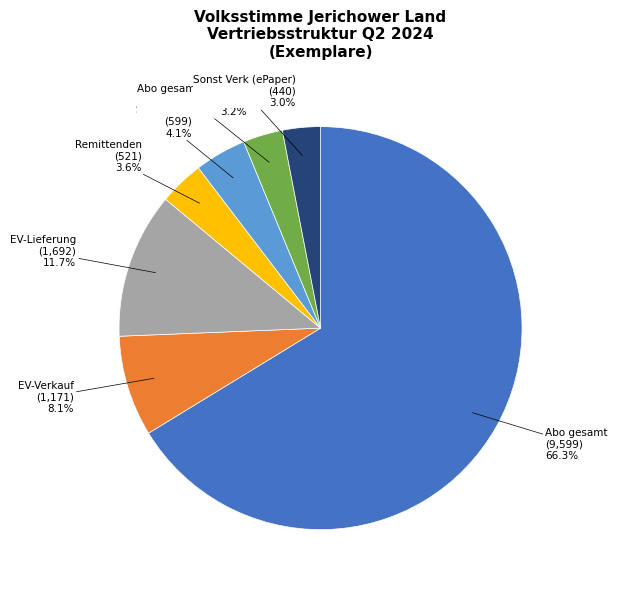

Which slice is the largest?

Abo gesamt